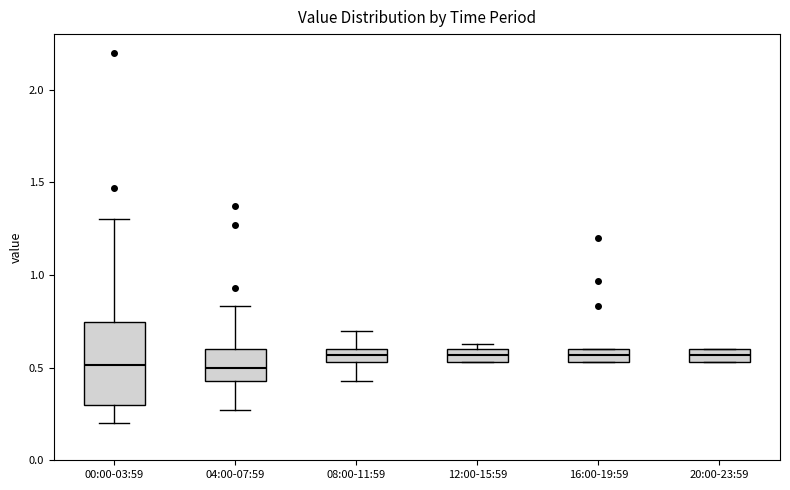

Where is the lower edge of the box for 12:00-15:59 on the y-axis? The values are not printed on the chart, so give them approximately, as read against the axis.

0.55